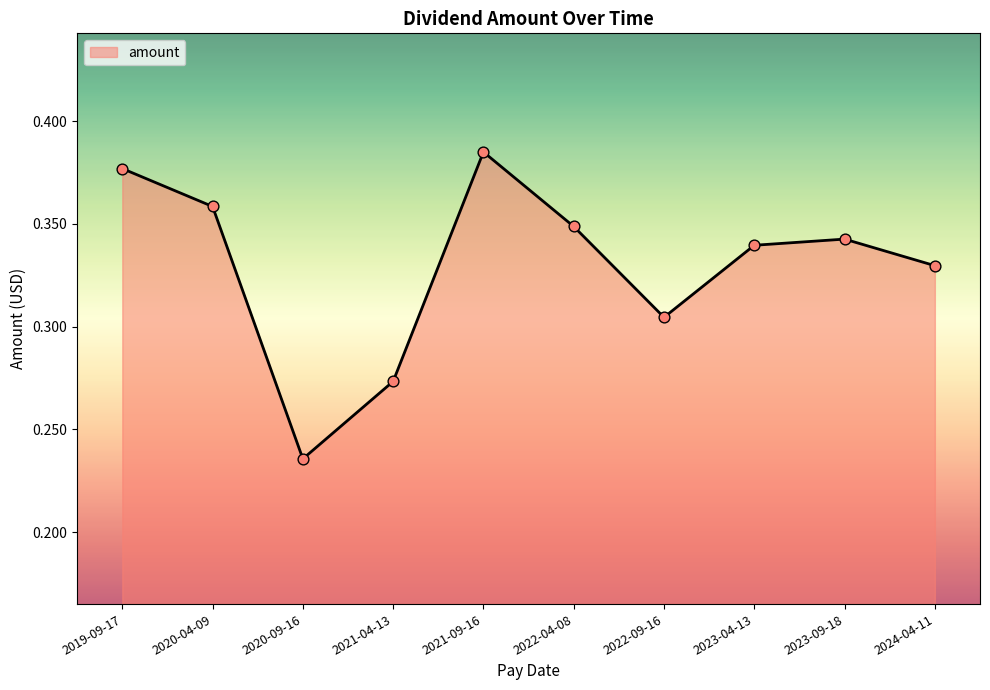

Between 2023-09-18 and 2021-09-16, which is larger?

2021-09-16